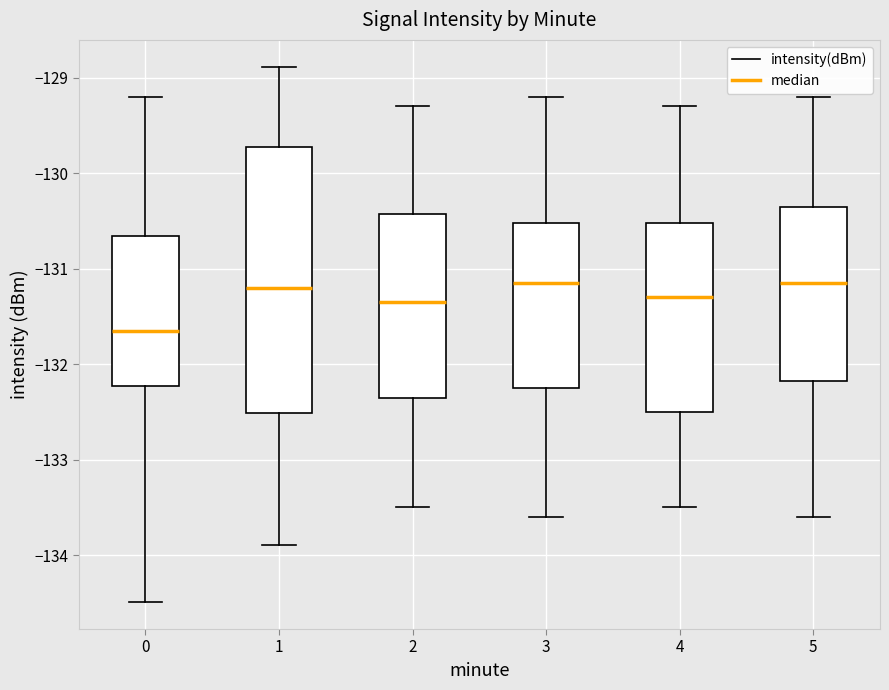

Reading left to right, read every box against the y-axis: the position of its median line, the range the box covers, and the ends of its whiskers. The values are not printed on the chart, so give them approximately, as read against the axis.

0: median -131.7, box -132.2 to -130.7, whiskers -134.5 to -129.2
1: median -131.2, box -132.5 to -129.7, whiskers -133.9 to -128.9
2: median -131.3, box -132.3 to -130.4, whiskers -133.5 to -129.3
3: median -131.1, box -132.2 to -130.5, whiskers -133.6 to -129.2
4: median -131.3, box -132.5 to -130.5, whiskers -133.5 to -129.3
5: median -131.1, box -132.2 to -130.3, whiskers -133.6 to -129.2